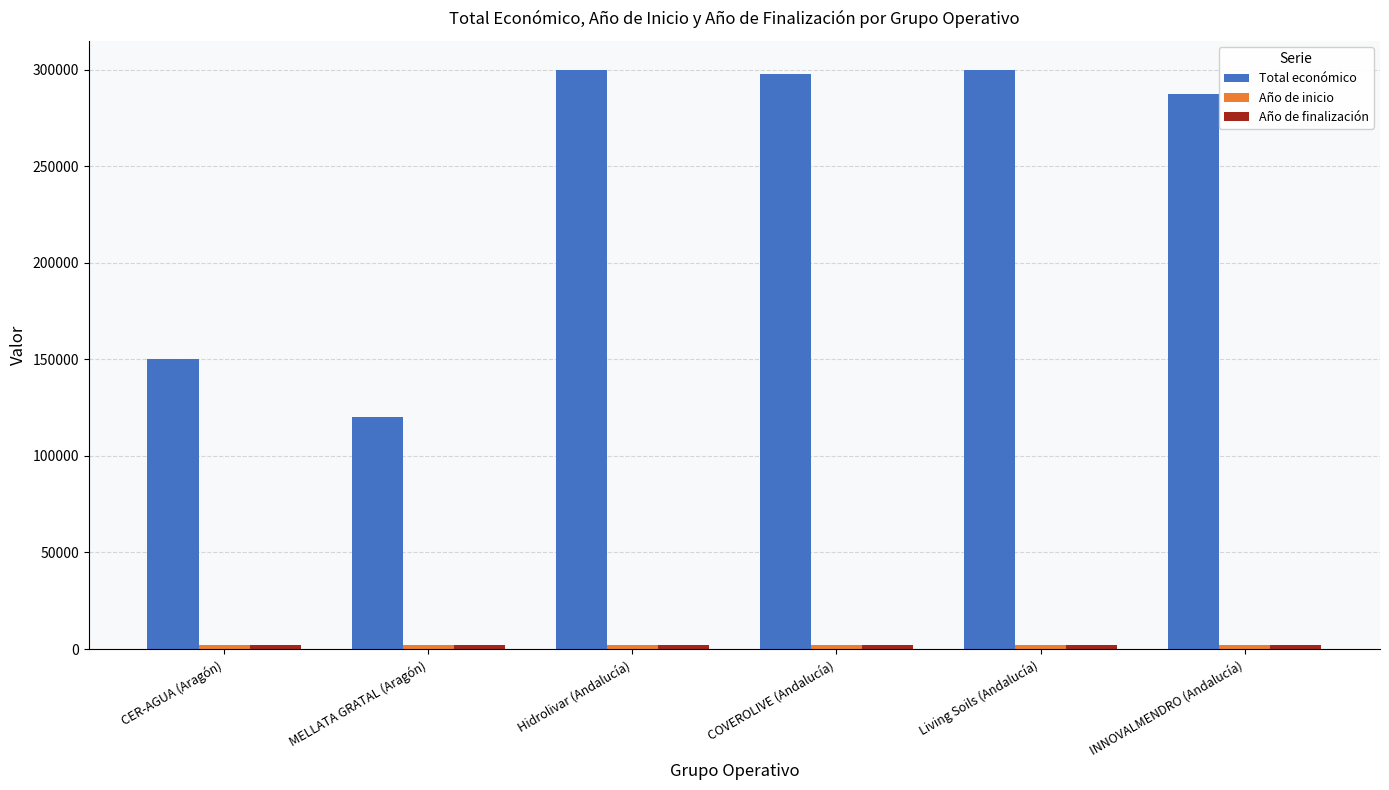

What is the label of the 1st bar from the left?

CER-AGUA (Aragón)